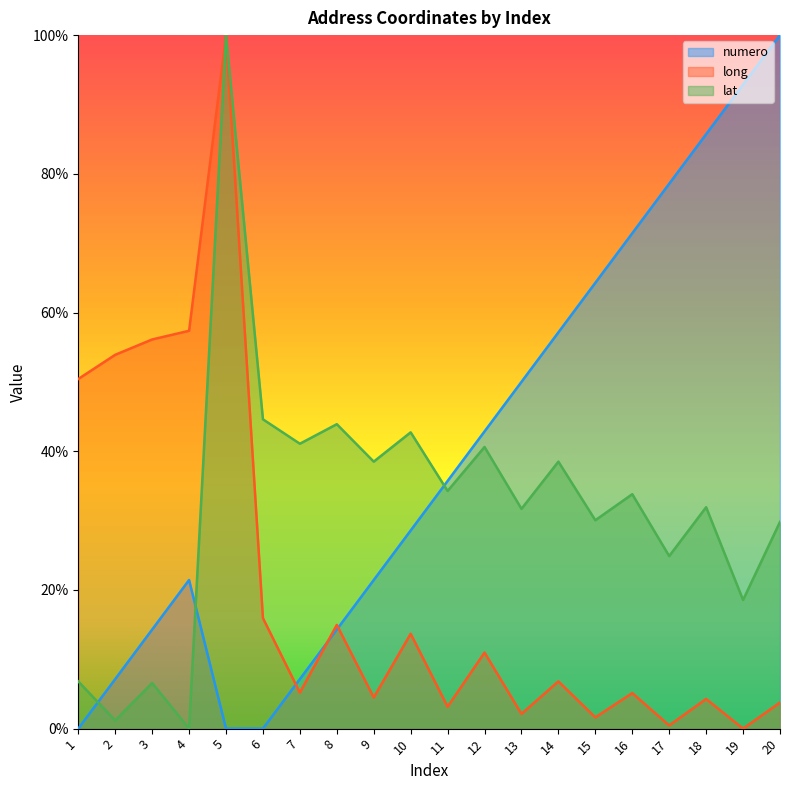

List the series in order of their overall mean, highest first.

numero, lat, long